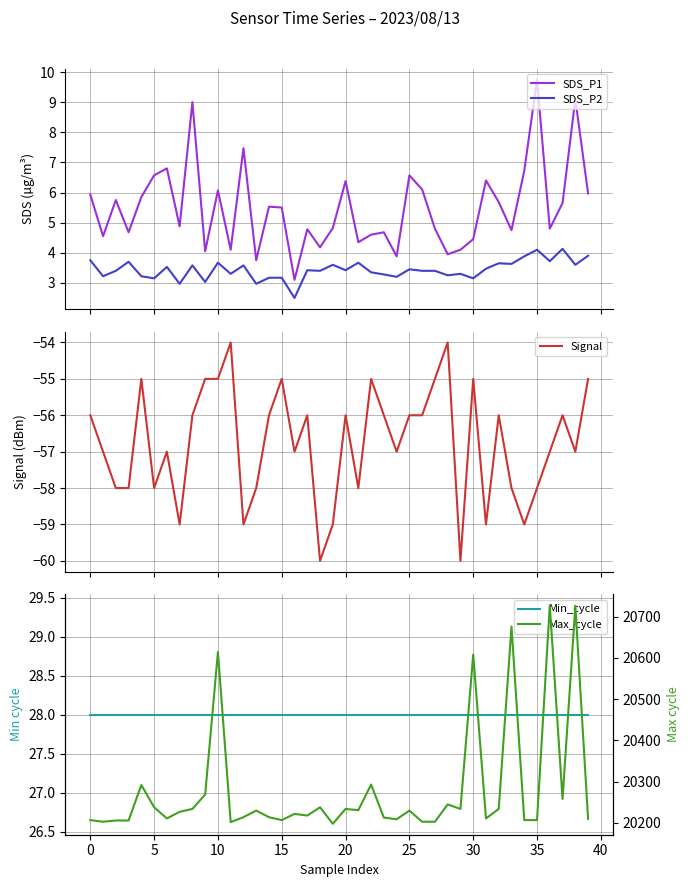

Which has a higher value, 16 or 34?

34